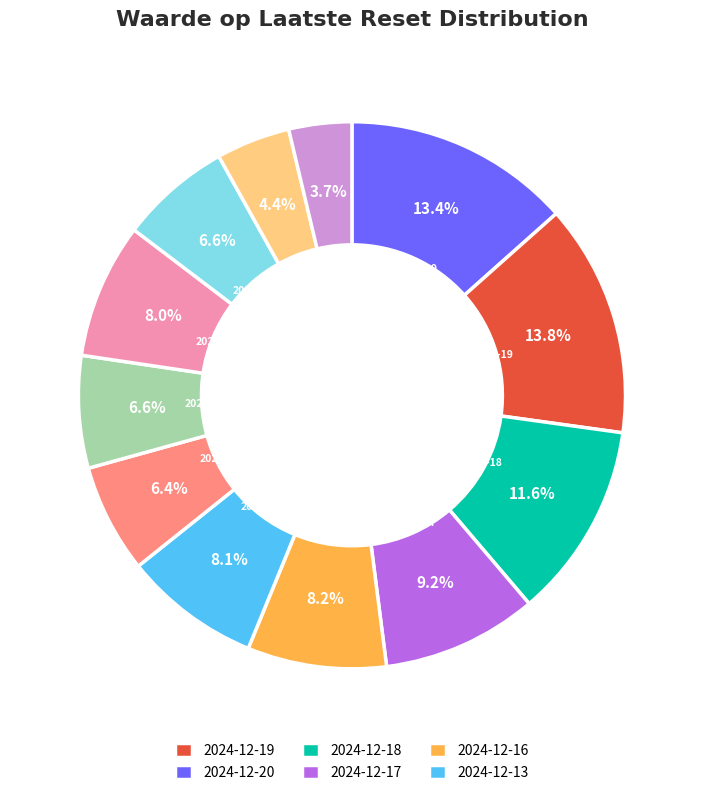

Does any single category account for the majority?

No